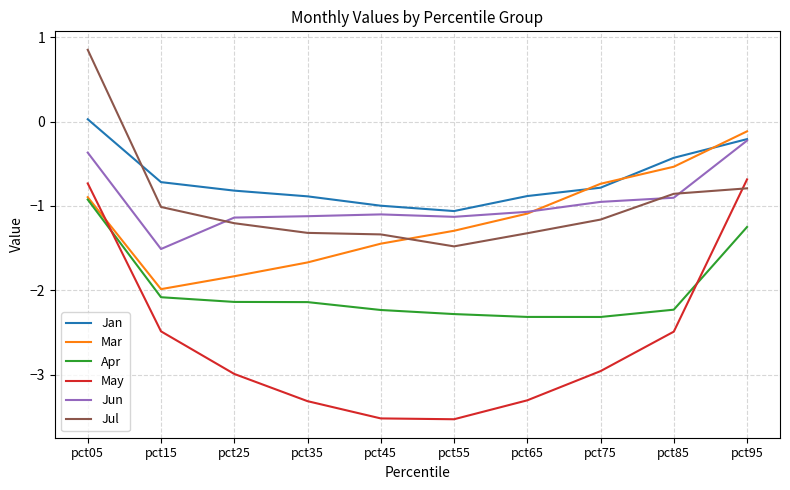

How many values in the Jan series exceed 0?

1